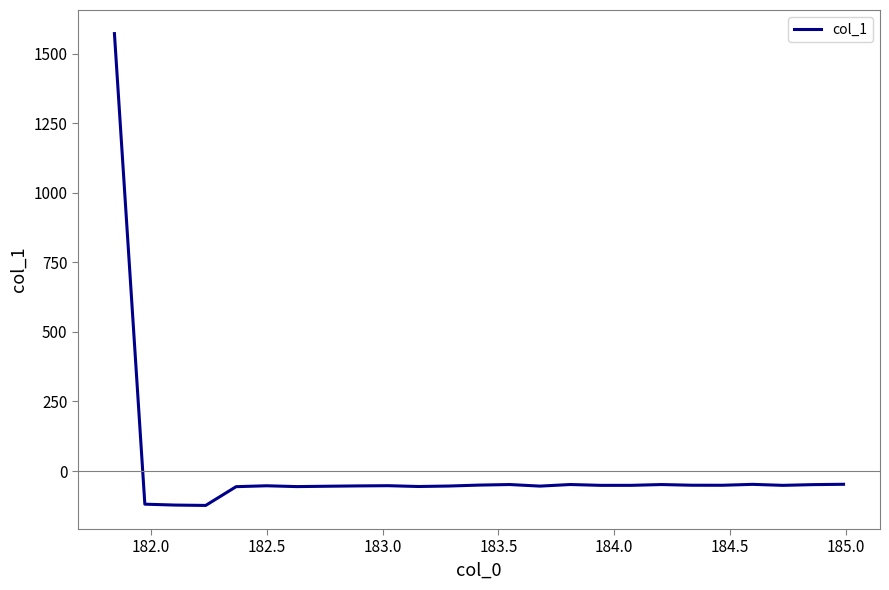

What is the smallest value displayed?

-123.7